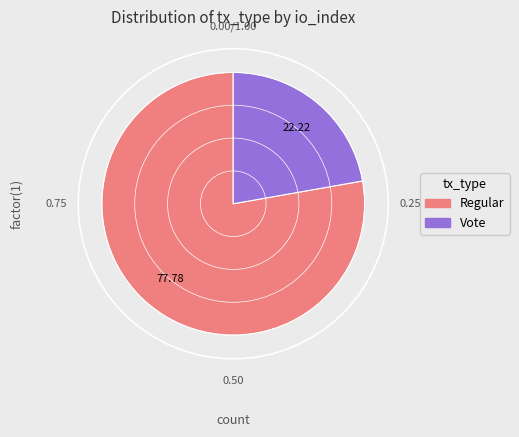

Is there any slice that represents more than half of the pie?

Yes